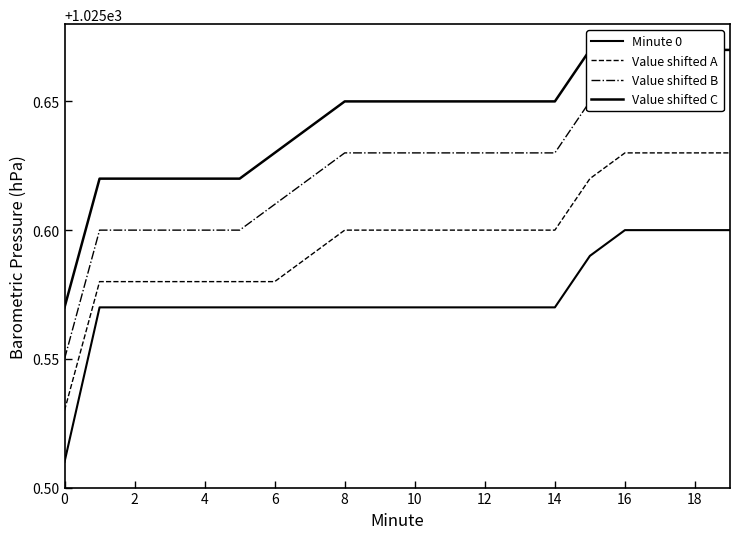

What is the total value across all series at 4?

4102.4